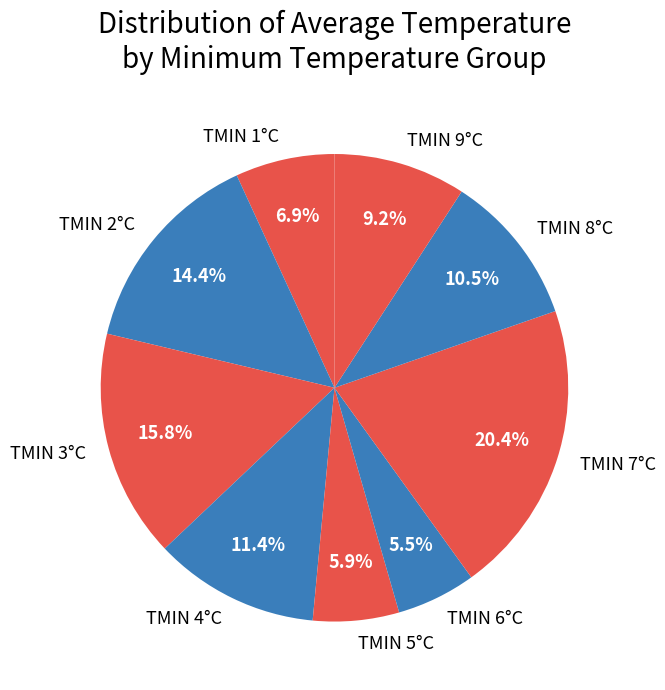

Does TMIN 9°C represent more than half of the total?

No